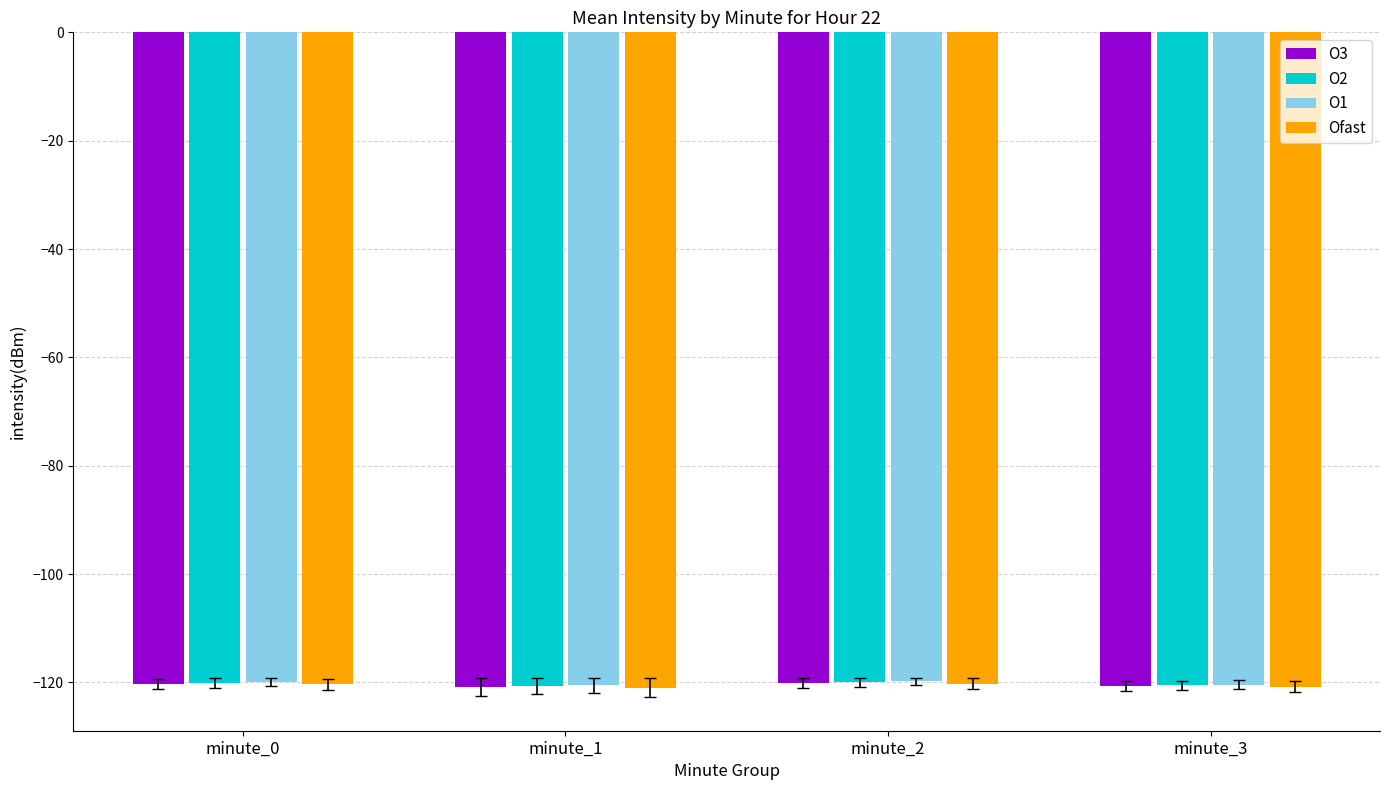

What are all the series names shown in the legend?

O3, O2, O1, Ofast